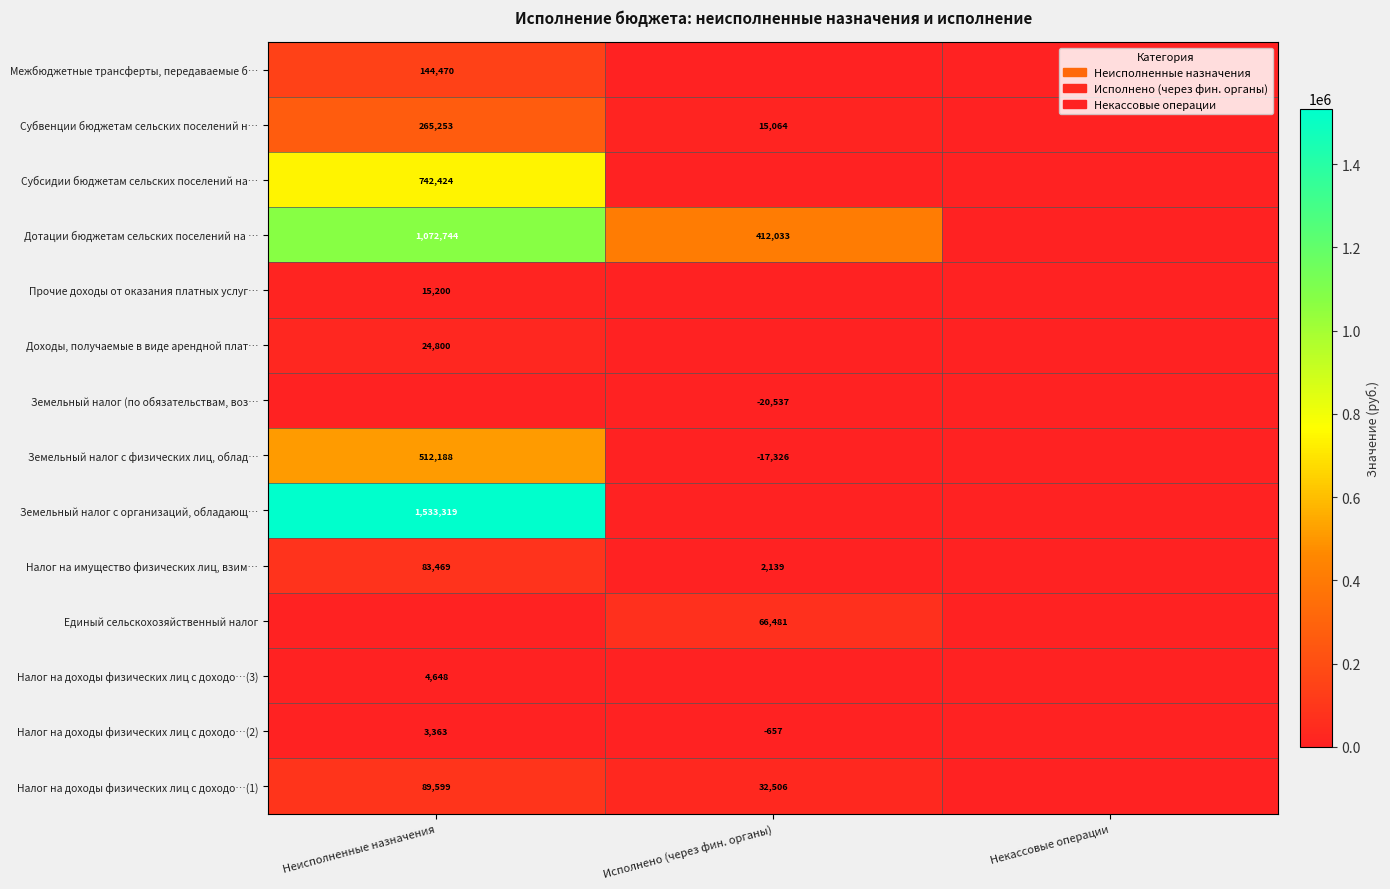

At which category is the sum across all series the highest?

Неисполненные назначения